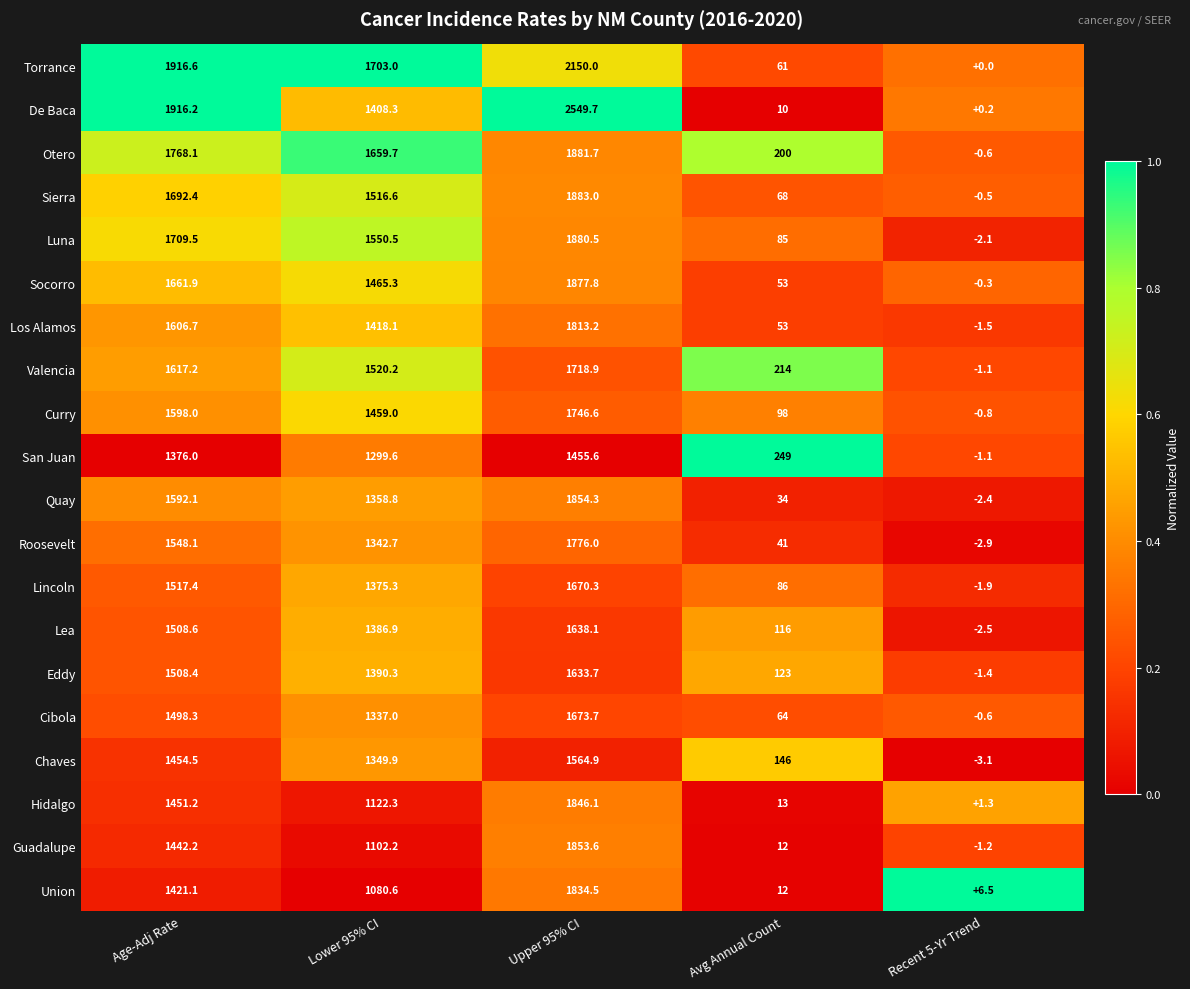

What is the approximate value of De Baca at Upper 95% CI?

2549.7